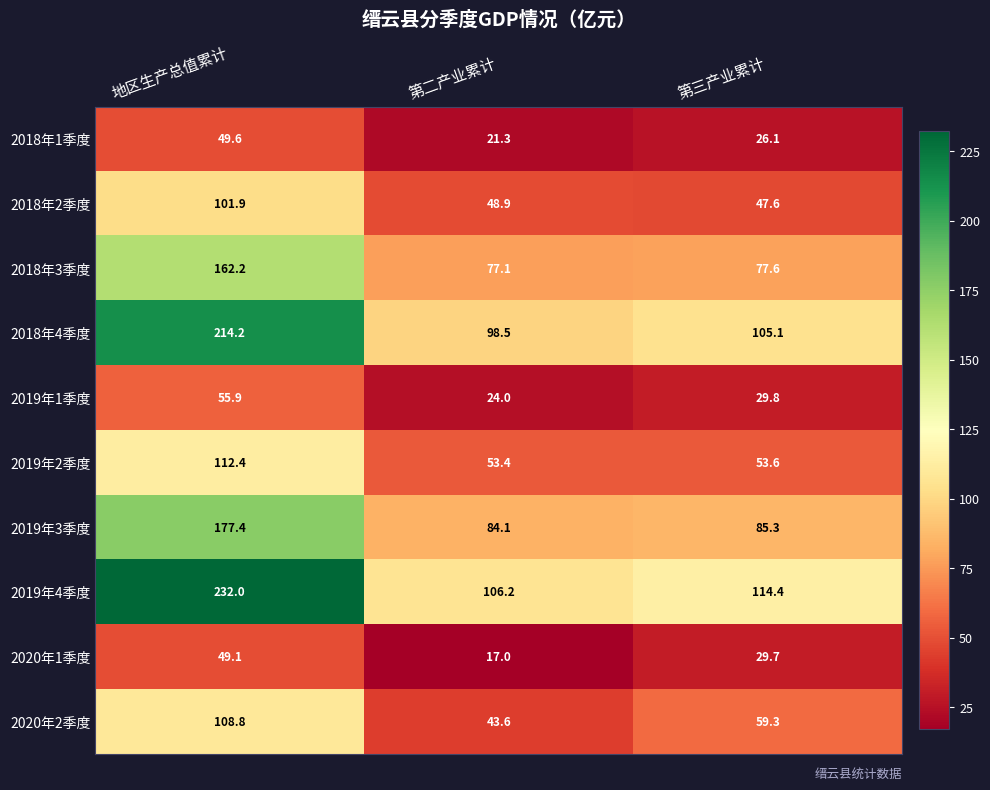

Which category has the lowest value in the 2018年2季度 series?

第三产业累计